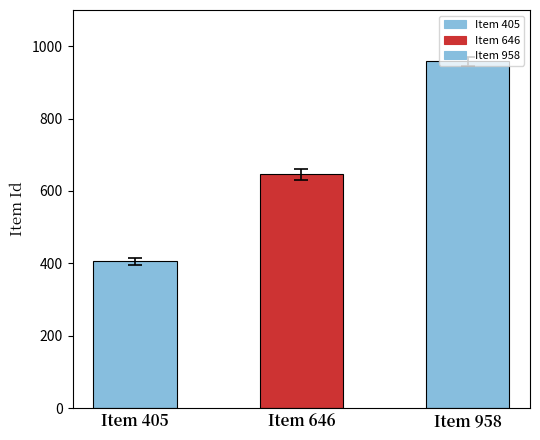

Reading right to left, list all the values displayed in this chart.

Item 958=958	Item 646=646	Item 405=405